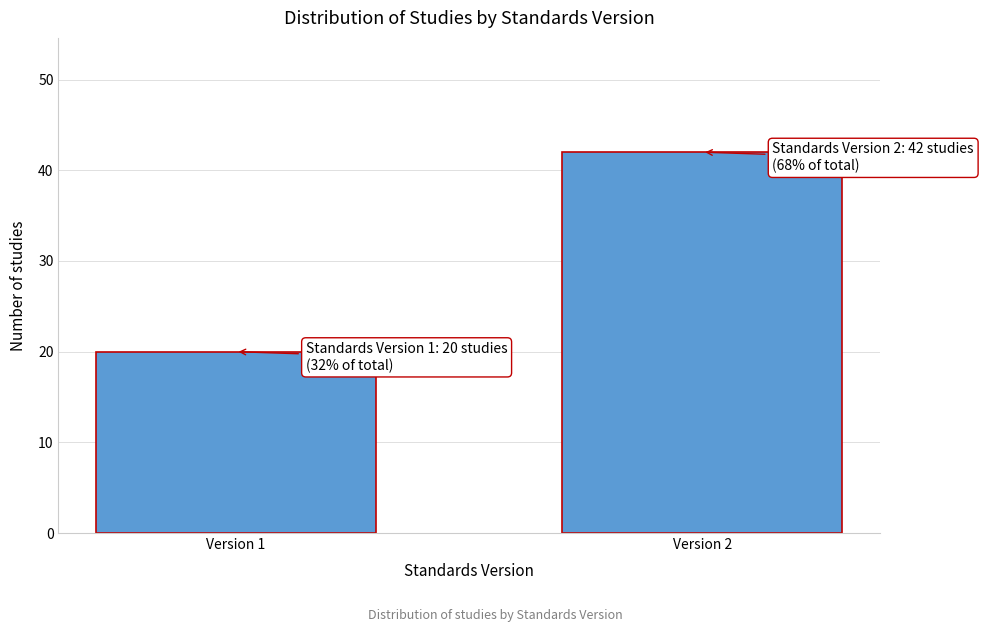

Reading left to right, what are all the values shown in this chart?

Version 1=20	Version 2=42